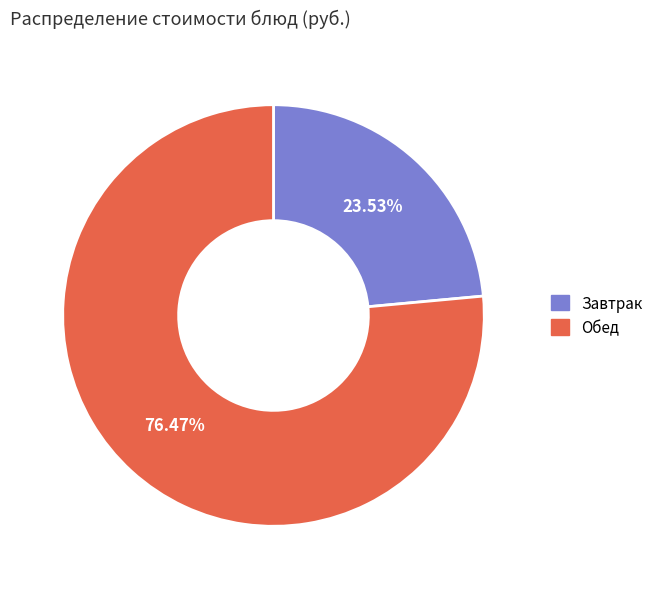

Is there a majority slice in this chart?

Yes